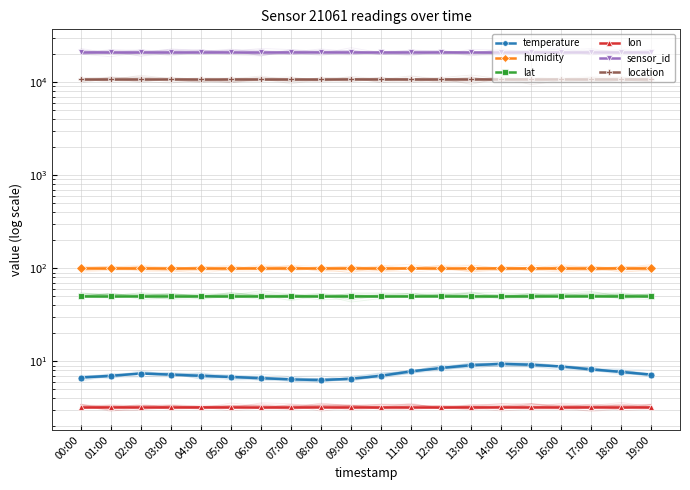

Reading right to left, list all the values displayed in this chart.

temperature: 7.2	7.7	8.2	8.8	9.2	9.4	9.1	8.5	7.8	7.0	6.5	6.3	6.4	6.6	6.8	7.0	7.2	7.4	7.0	6.7
humidity: 99.9	99.9	99.9	99.9	99.9	99.9	99.9	99.9	99.9	99.9	99.9	99.9	99.9	99.9	99.9	99.9	99.9	99.9	99.9	99.9
lat: 50.8	50.8	50.8	50.8	50.8	50.8	50.8	50.8	50.8	50.8	50.8	50.8	50.8	50.8	50.8	50.8	50.8	50.8	50.8	50.8
lon: 3.3	3.3	3.3	3.3	3.3	3.3	3.3	3.3	3.3	3.3	3.3	3.3	3.3	3.3	3.3	3.3	3.3	3.3	3.3	3.3
sensor_id: 21061.0	21061.0	21061.0	21061.0	21061.0	21061.0	21061.0	21061.0	21061.0	21061.0	21061.0	21061.0	21061.0	21061.0	21061.0	21061.0	21061.0	21061.0	21061.0	21061.0
location: 10689.0	10689.0	10689.0	10689.0	10689.0	10689.0	10689.0	10689.0	10689.0	10689.0	10689.0	10689.0	10689.0	10689.0	10689.0	10689.0	10689.0	10689.0	10689.0	10689.0